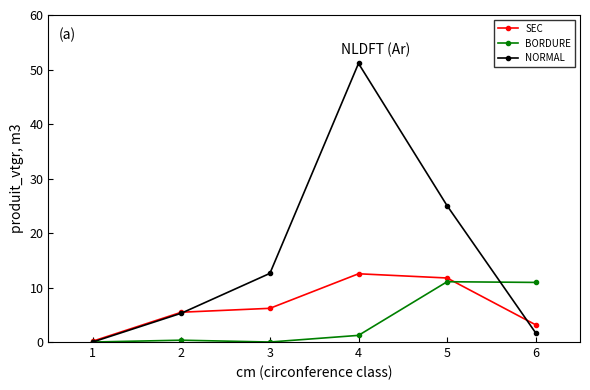

Which series changed the most between 5 and 6?

NORMAL